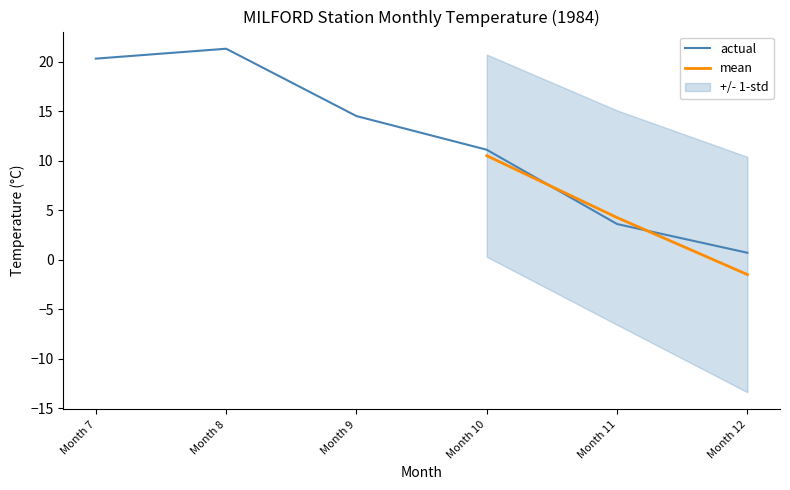

At which label does actual reach its minimum?

Month 12